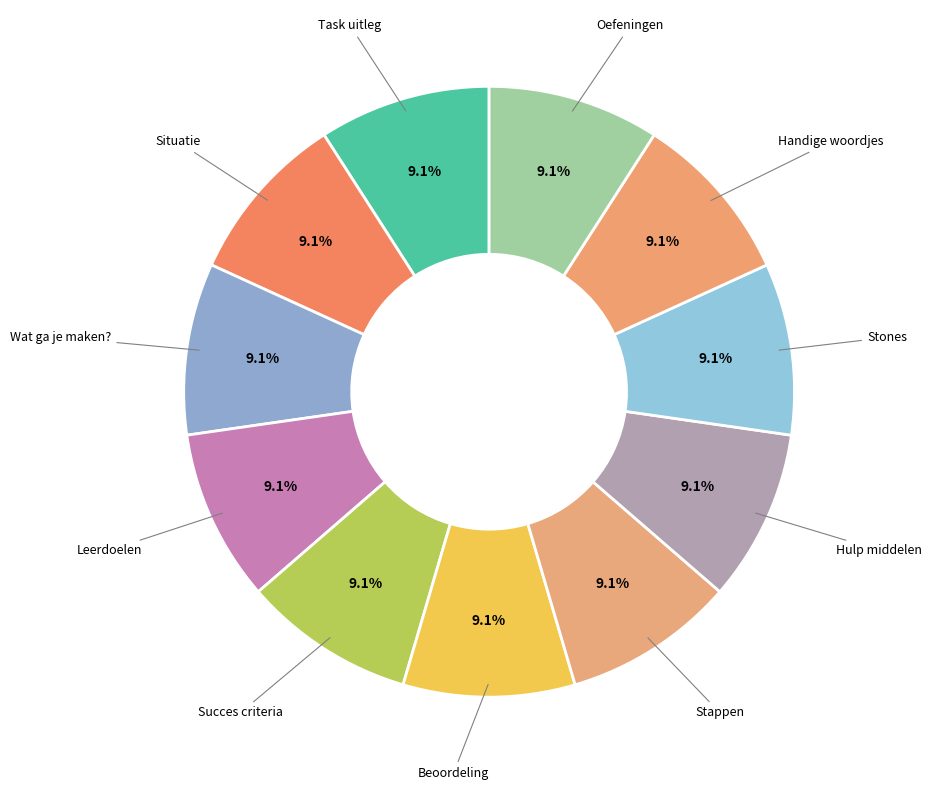

What is the ratio of the value at Wat ga je maken? to the value at Oefeningen?

1.0